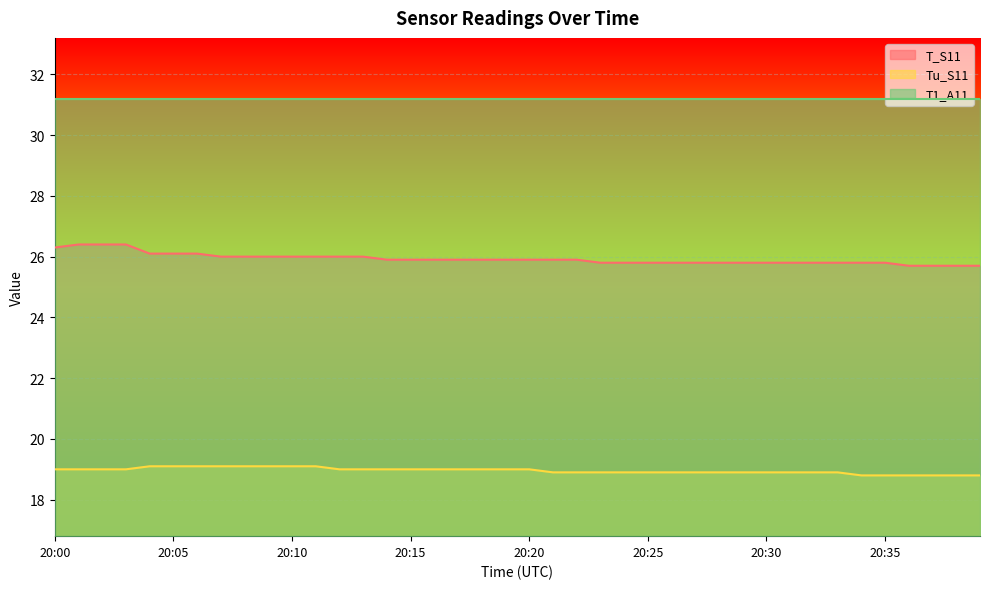

Rank the series by their average value, from lowest to highest.

Tu_S11, T_S11, T1_A11